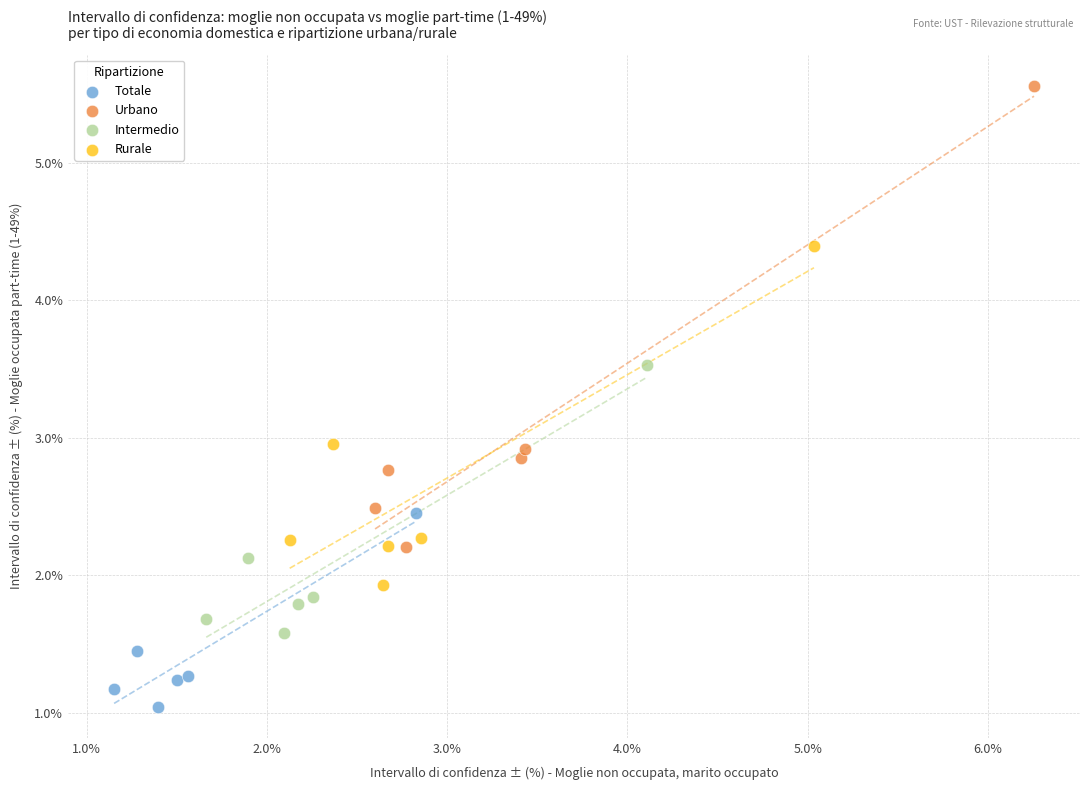

What are all the series names shown in the legend?

Totale, Urbano, Intermedio, Rurale